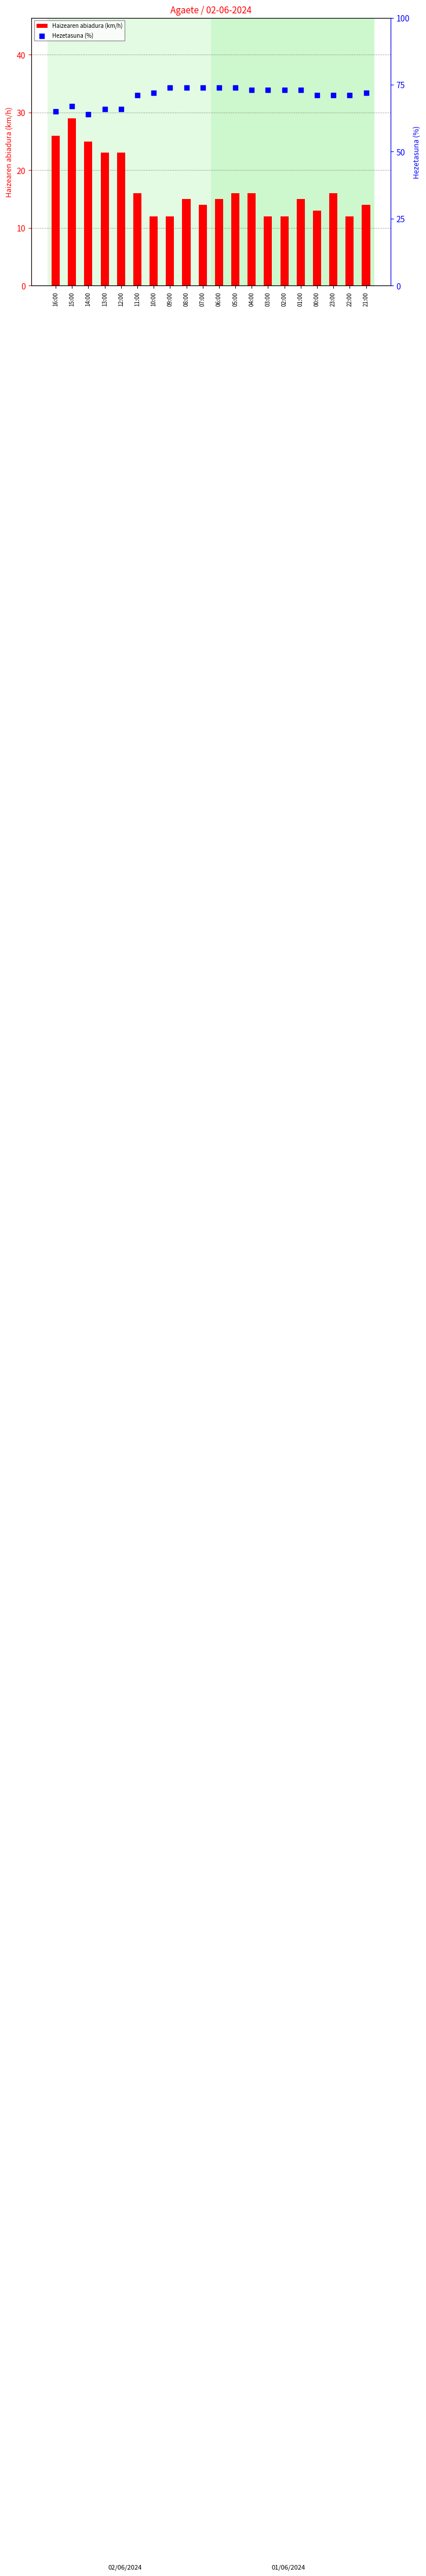

Which series reaches the minimum Y coordinate?

Haizearen abiadura (km/h)